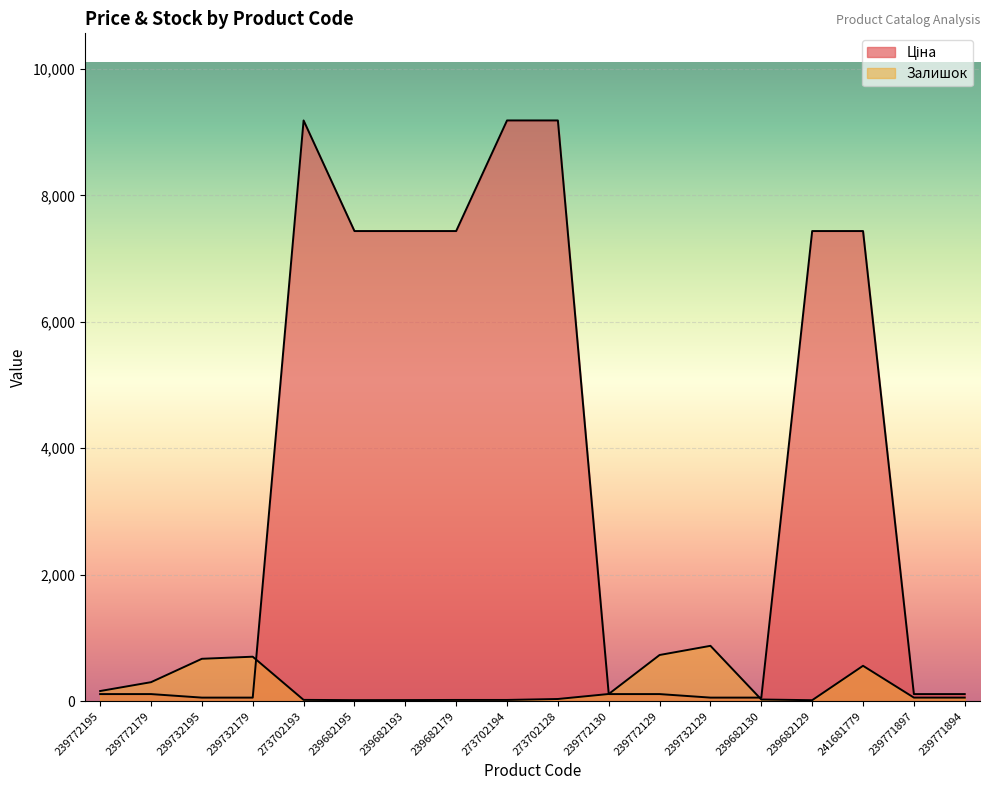

What is the approximate value of Залишок at 239732195?

670.0